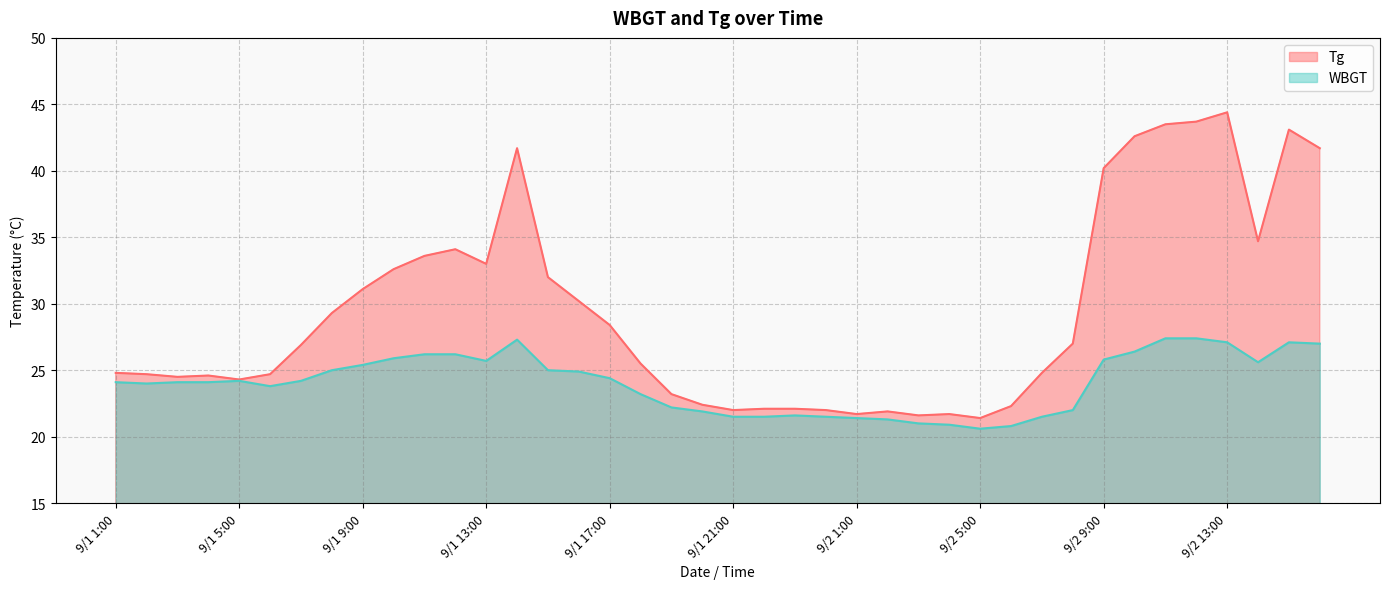

Reading left to right, list all the values displayed in this chart.

Tg: 24.8	24.7	24.5	24.6	24.3	24.7	26.9	29.3	31.1	32.6	33.6	34.1	33.0	41.7	32.0	30.2	28.4	25.5	23.2	22.4	22.0	22.1	22.1	22.0	21.7	21.9	21.6	21.7	21.4	22.3	24.8	27.0	40.2	42.6	43.5	43.7	44.4	34.7	43.1	41.7
WBGT: 24.1	24.0	24.1	24.1	24.2	23.8	24.2	25.0	25.4	25.9	26.2	26.2	25.7	27.3	25.0	24.9	24.4	23.2	22.2	21.9	21.5	21.5	21.6	21.5	21.4	21.3	21.0	20.9	20.6	20.8	21.5	22.0	25.8	26.4	27.4	27.4	27.1	25.6	27.1	27.0